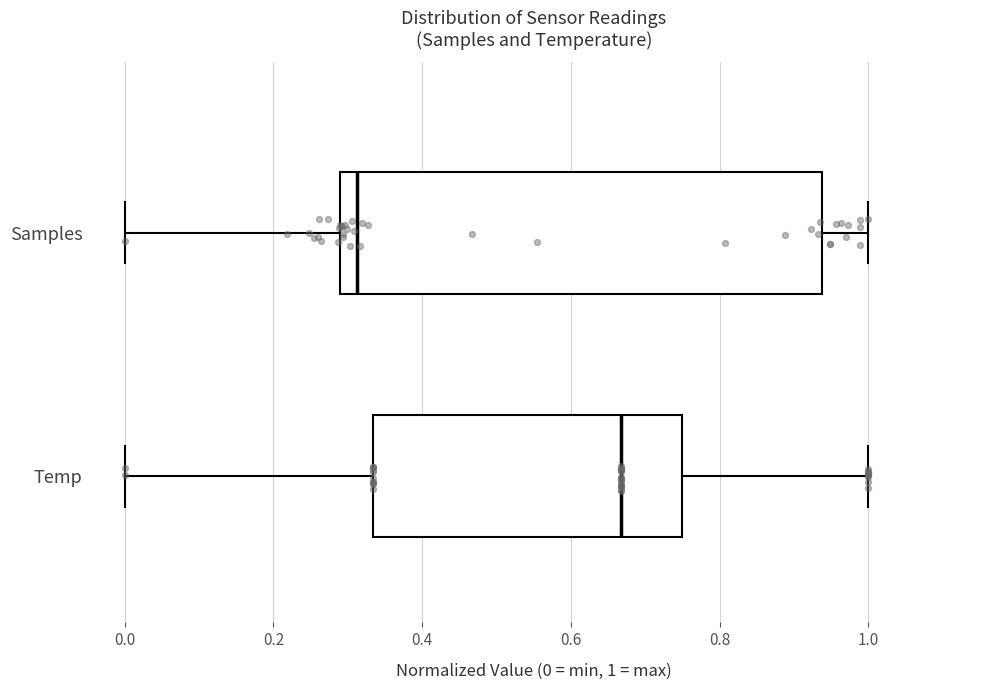

Where does the left whisker of the box for Samples end on the x-axis? The values are not printed on the chart, so give them approximately, as read against the axis.

0.00